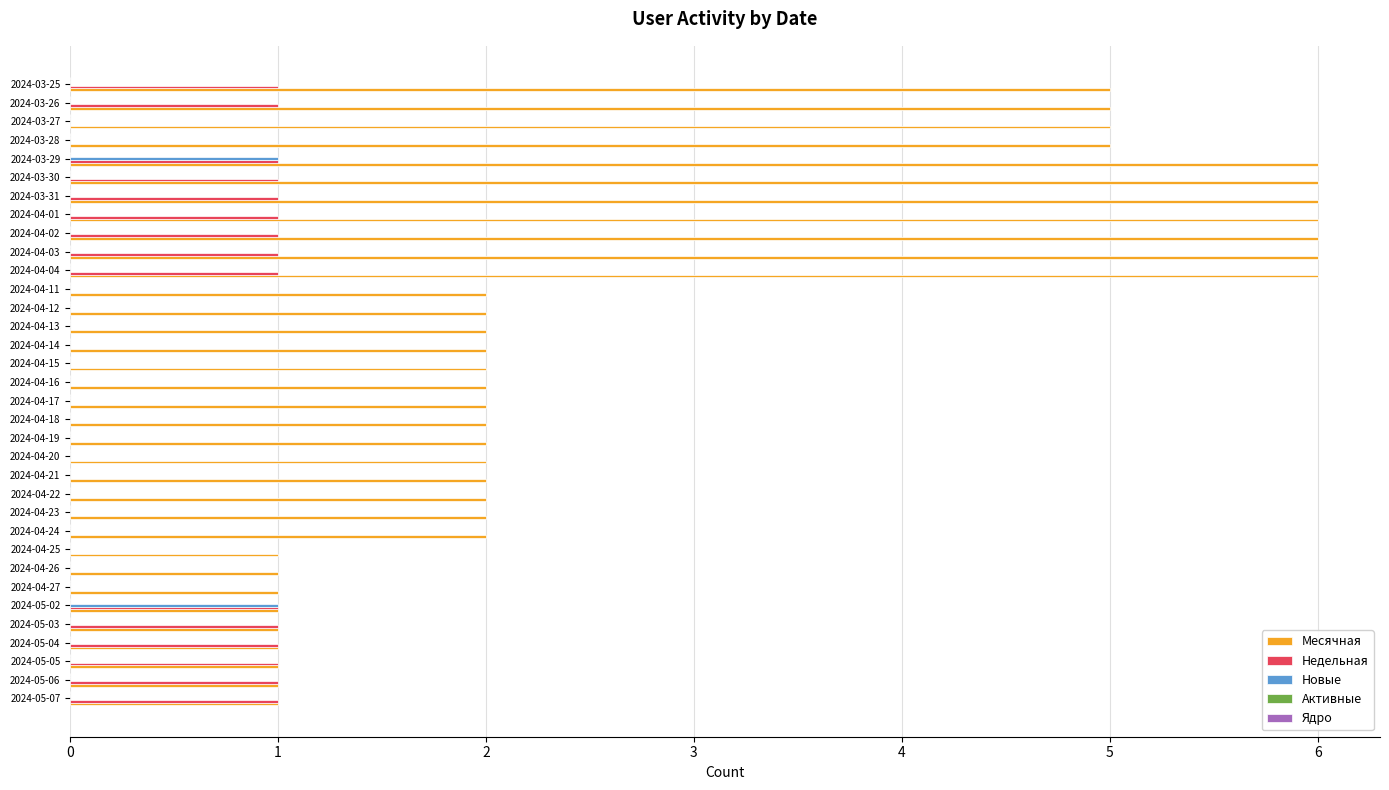

Which series has the widest spread of values?

Месячная